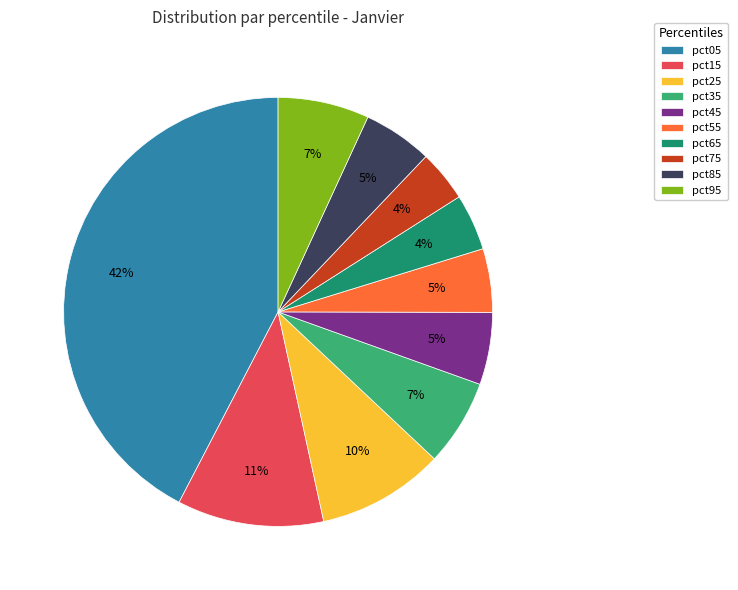

To the nearest percent, what is the combined percentage of pct95 and pct55?

12%